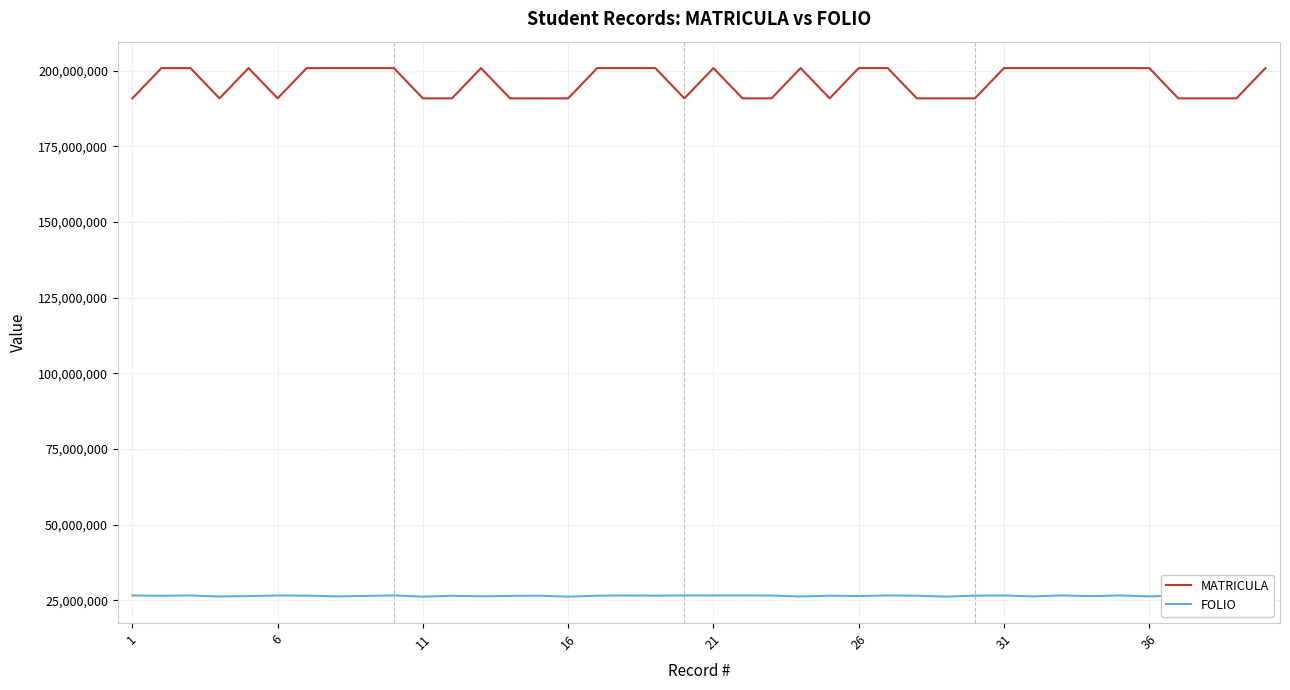

What is the greatest value displayed?

200905175